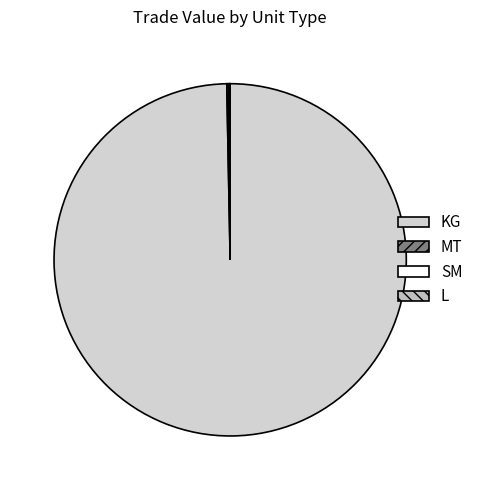

What is the total percentage of L and KG?

99.7%